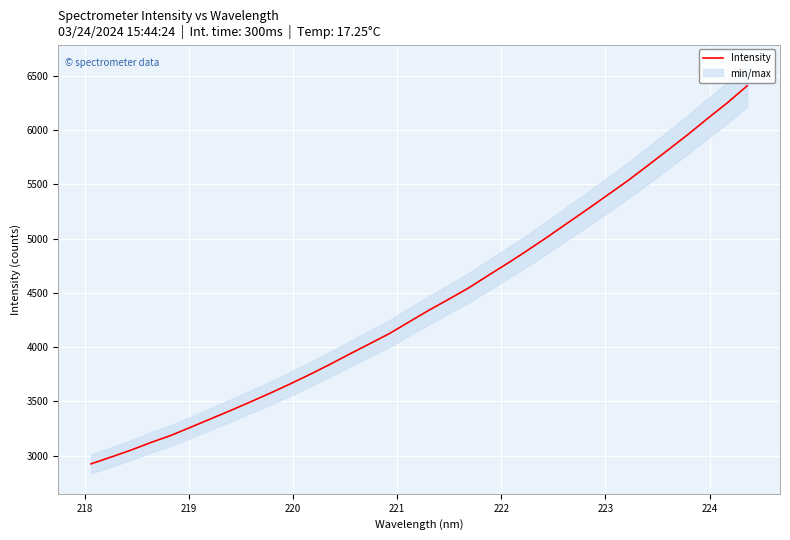

What is the maximum value for Intensity?

6407.8